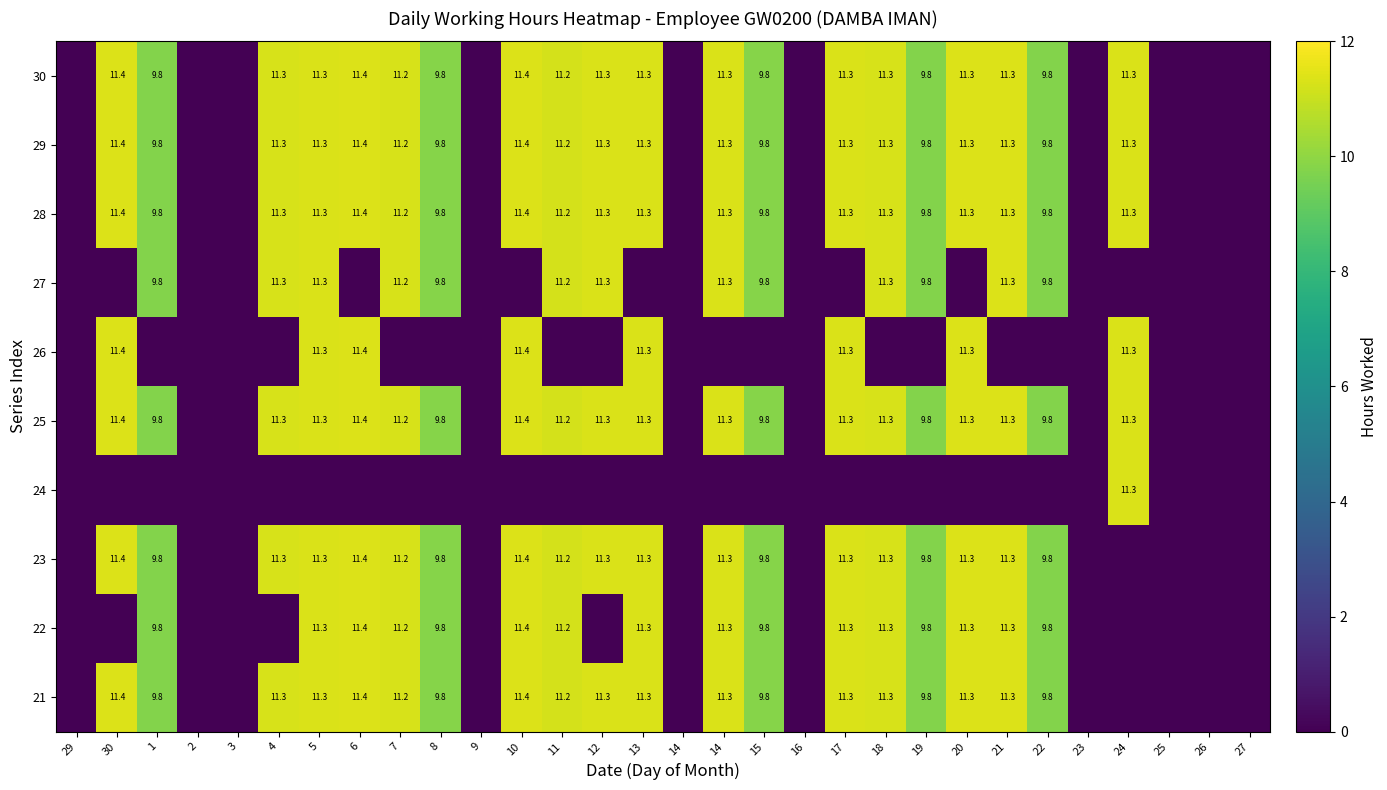

At how many categories does at least one series exceed 8?

20